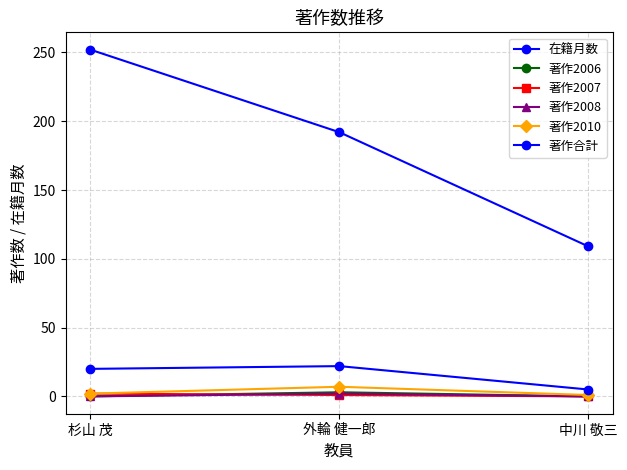

What is the highest value of the 著作2007 series?

2